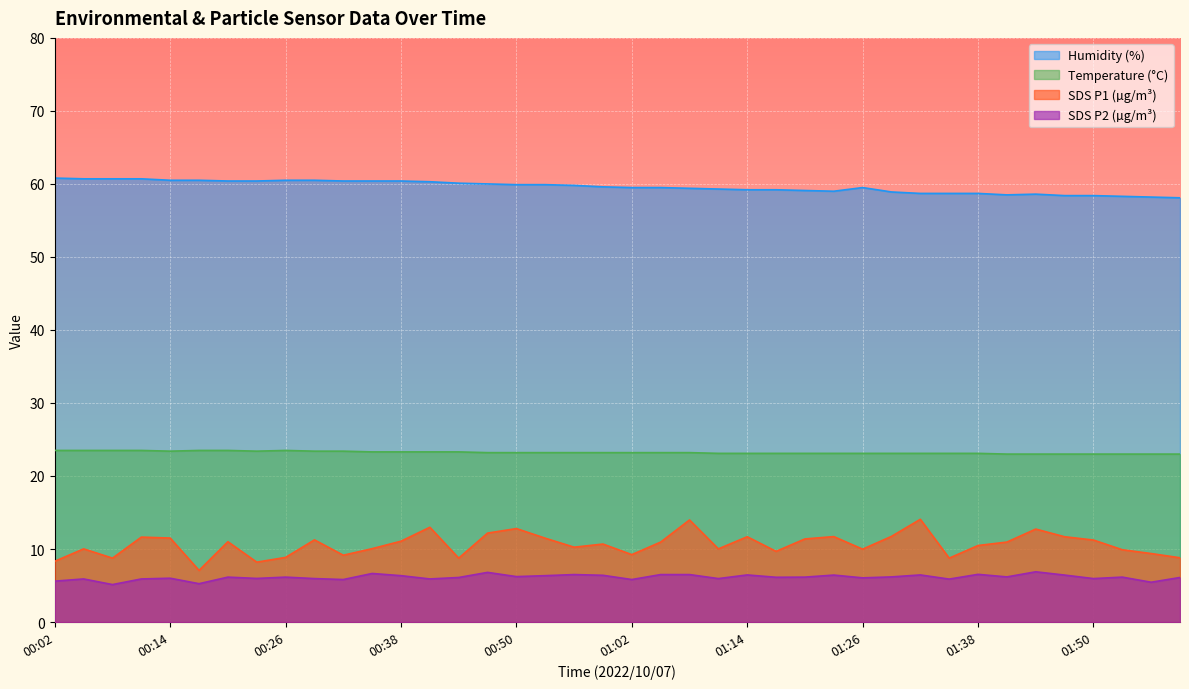

What is the label of the 2nd point from the left?

00:05